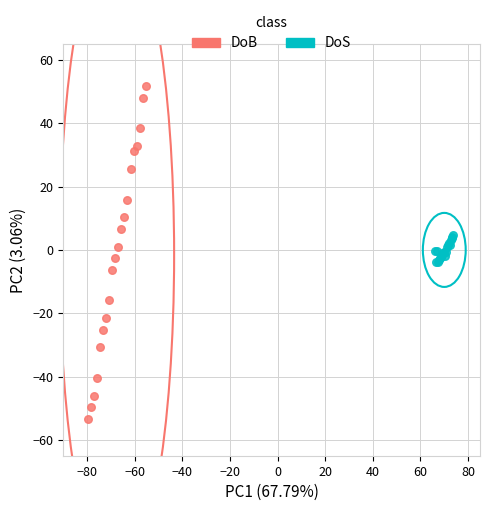

Which series contains the highest Y value?

DoB